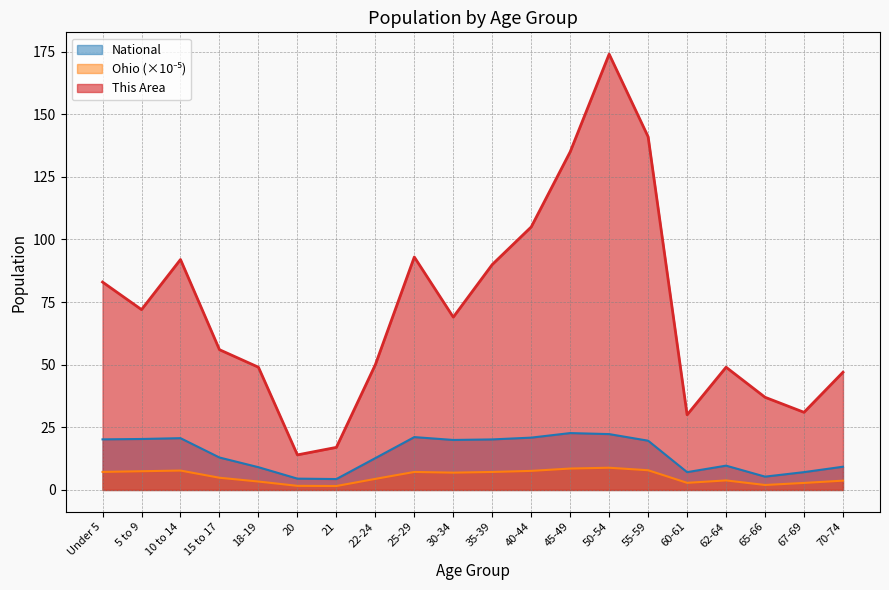

Which category has the lowest value across all series?

21